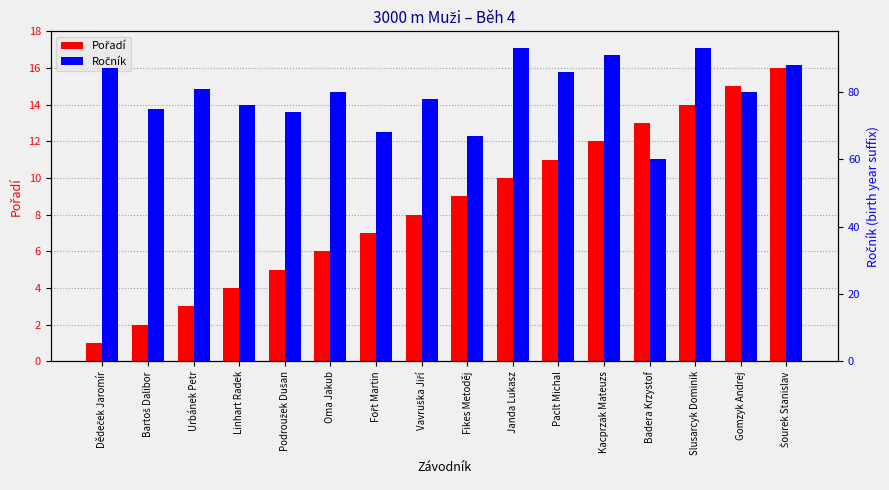

List the series in order of their overall mean, lowest first.

Pořadí, Ročník